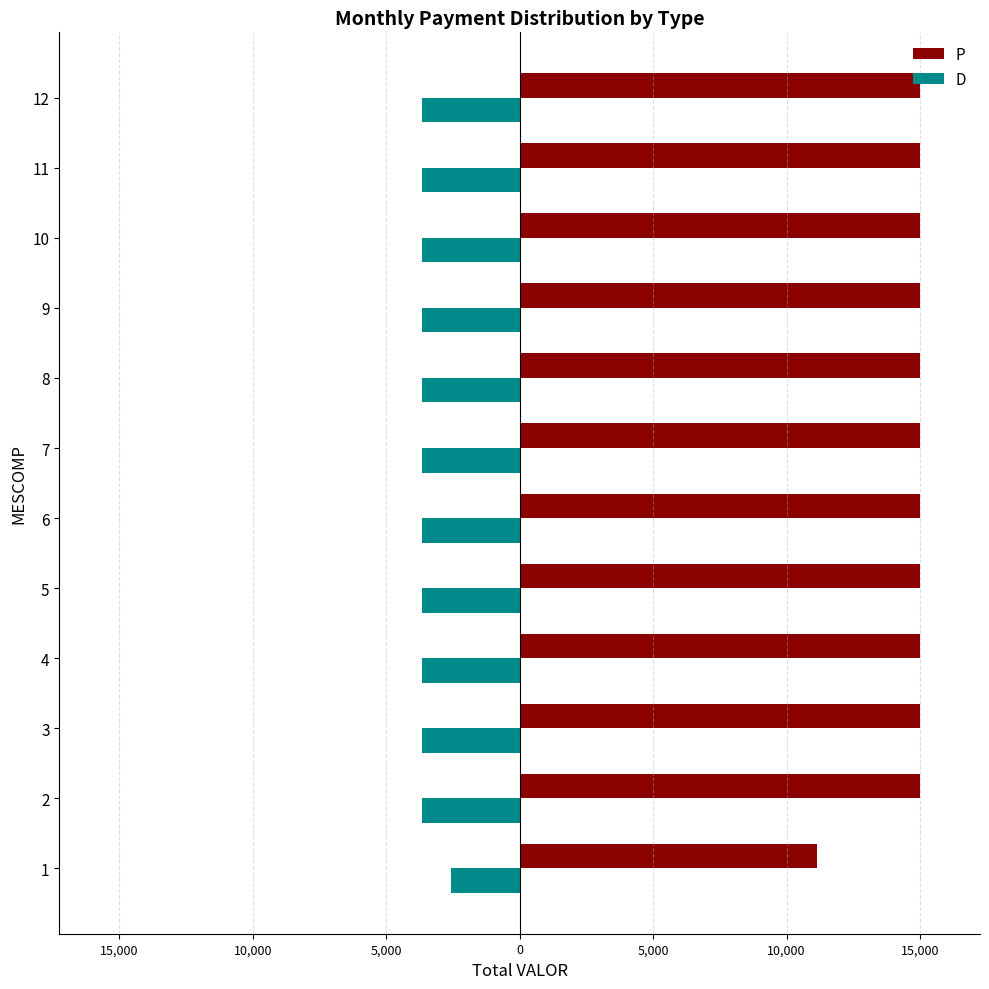

Which series has the largest total across all categories?

P